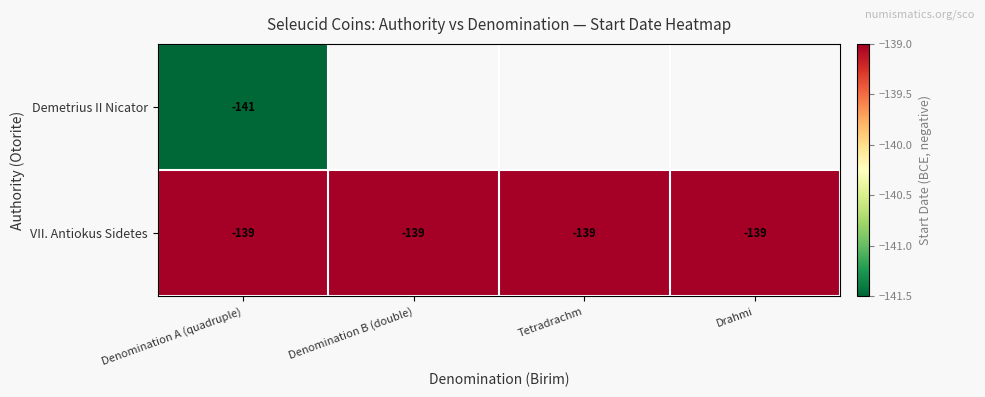

Which label corresponds to the largest value in the chart?

Denomination A (quadruple)